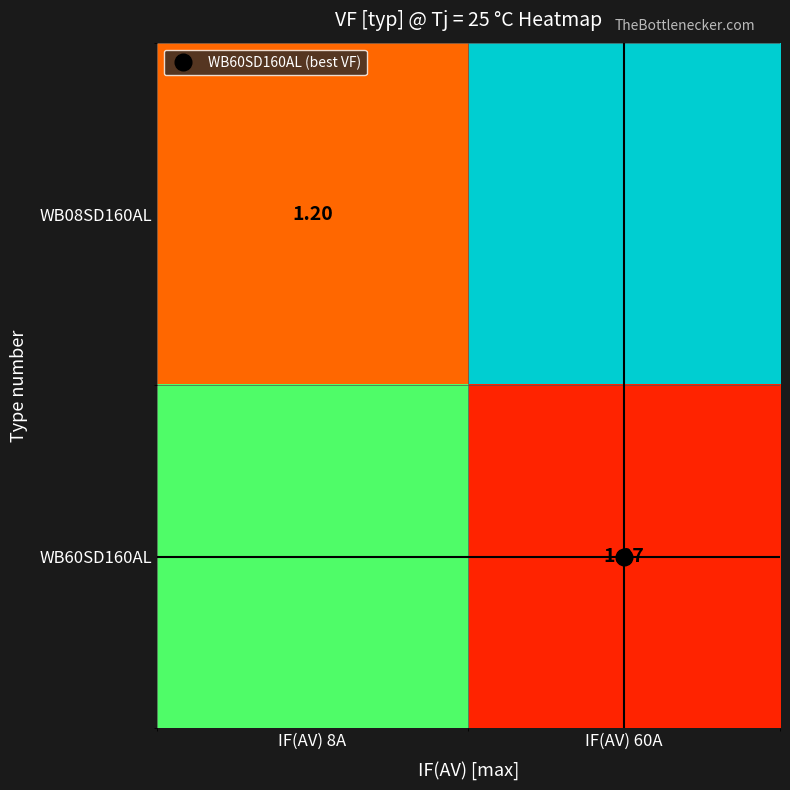

True or false: WB60SD160AL has a value of 1.6 at IF(AV) 8A.

True